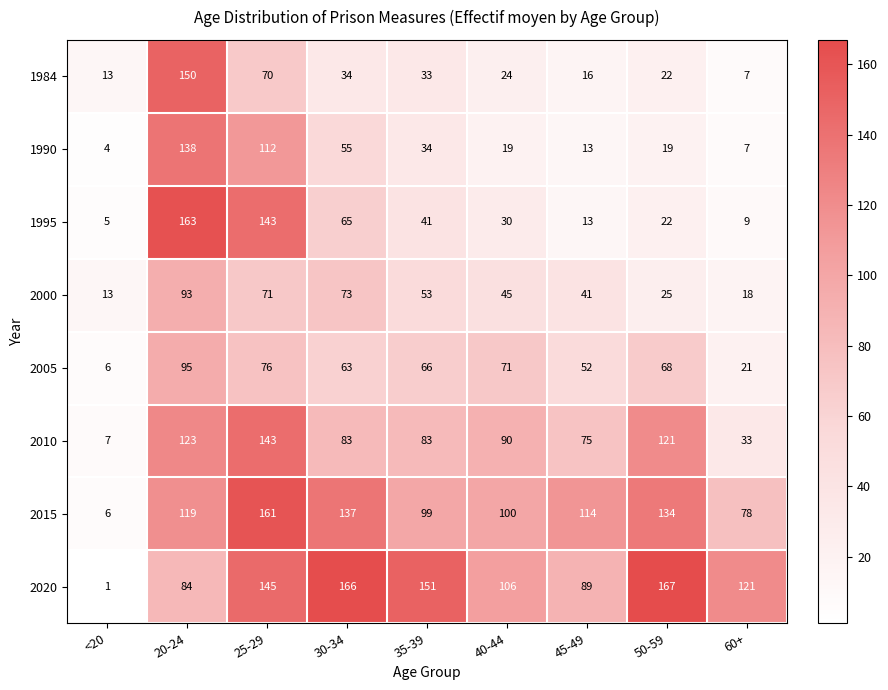

Between 25-29 and 50-59, which series saw the biggest shift?

1995